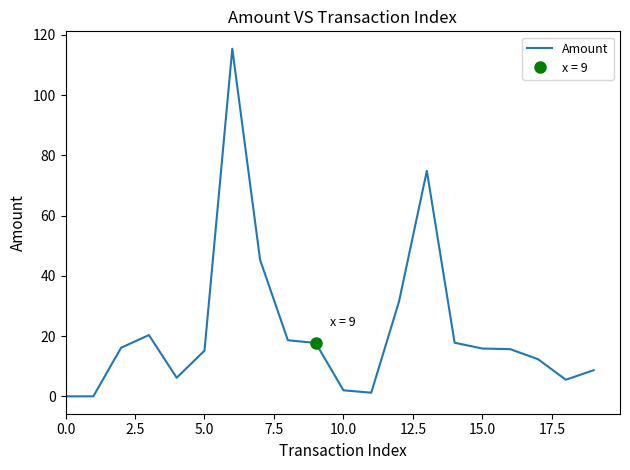

True or false: the data shows 0.0 at 0.0.

True